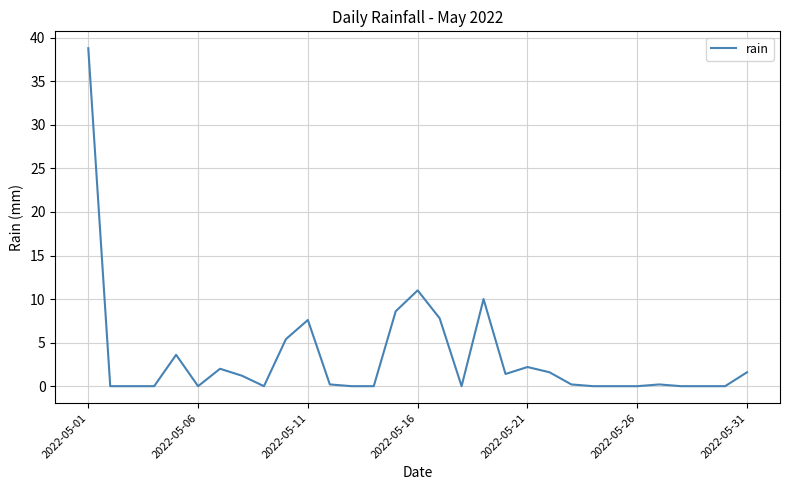

What is the greatest value displayed?

38.8